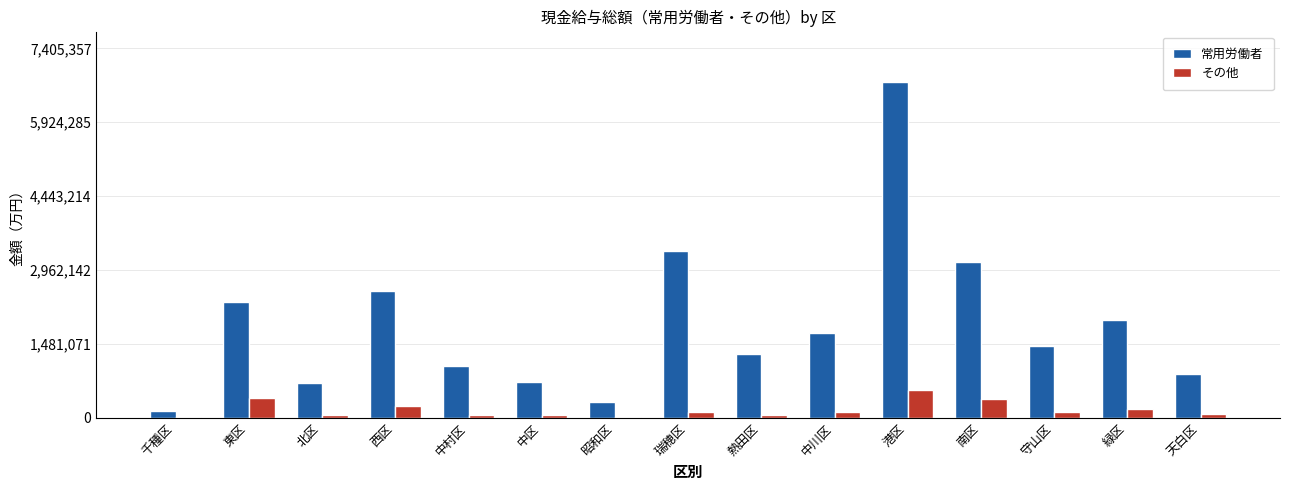

What is the average value of the その他 series?

159980